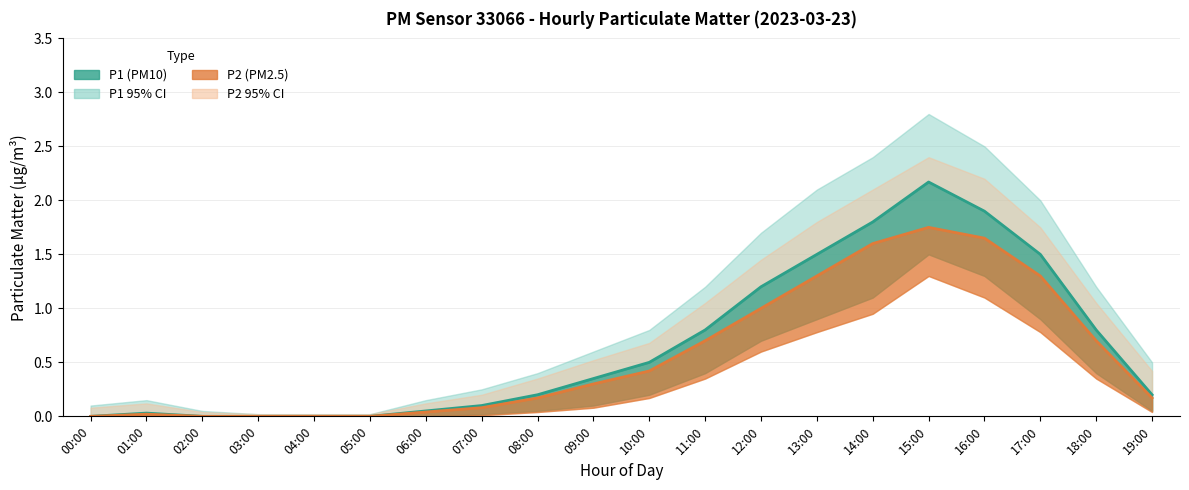

At which category is the sum across all series the highest?

15:00